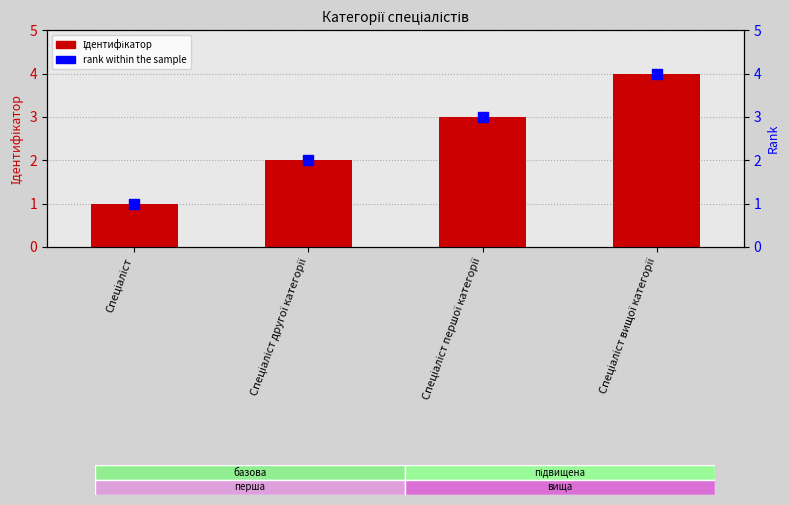

Is the value of Ідентифікатор at Спеціаліст вищої категорії greater than the value of rank within the sample at Спеціаліст?

Yes